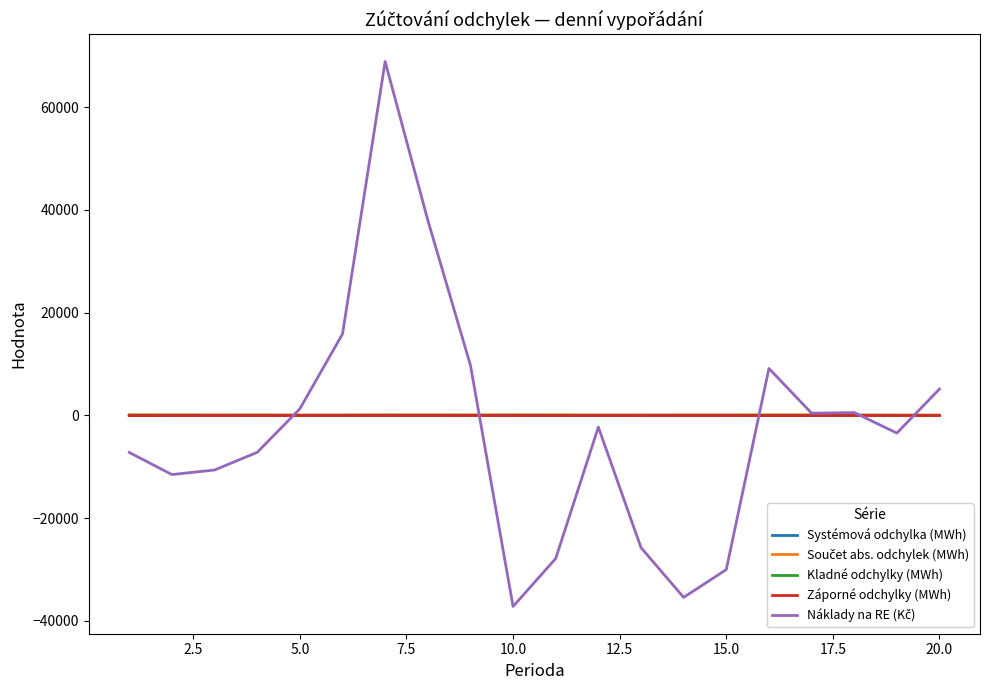

What is the minimum value shown in the chart?

-37194.0